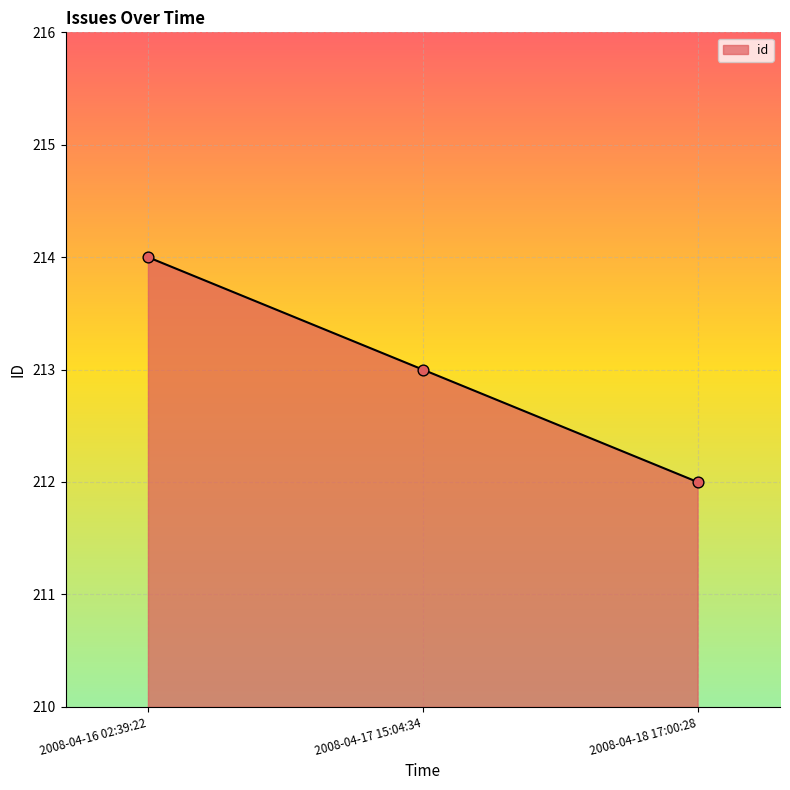

Between 2008-04-16 02:39:22 and 2008-04-18 17:00:28, which is larger?

2008-04-16 02:39:22